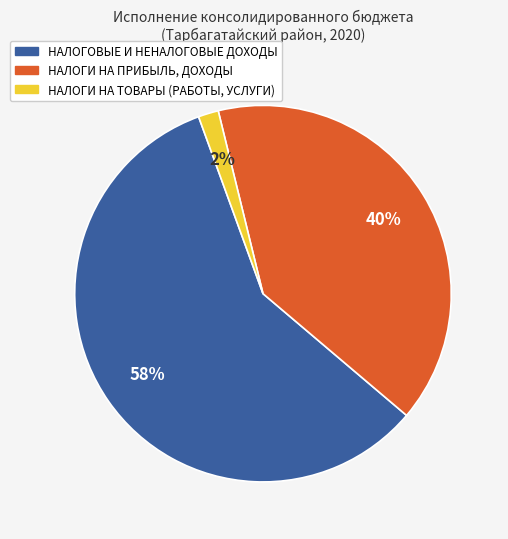

Count the number of slices in the pie.

3